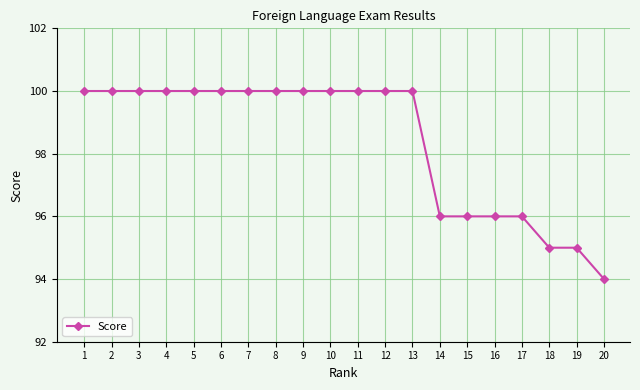

How many values are below 100?

7